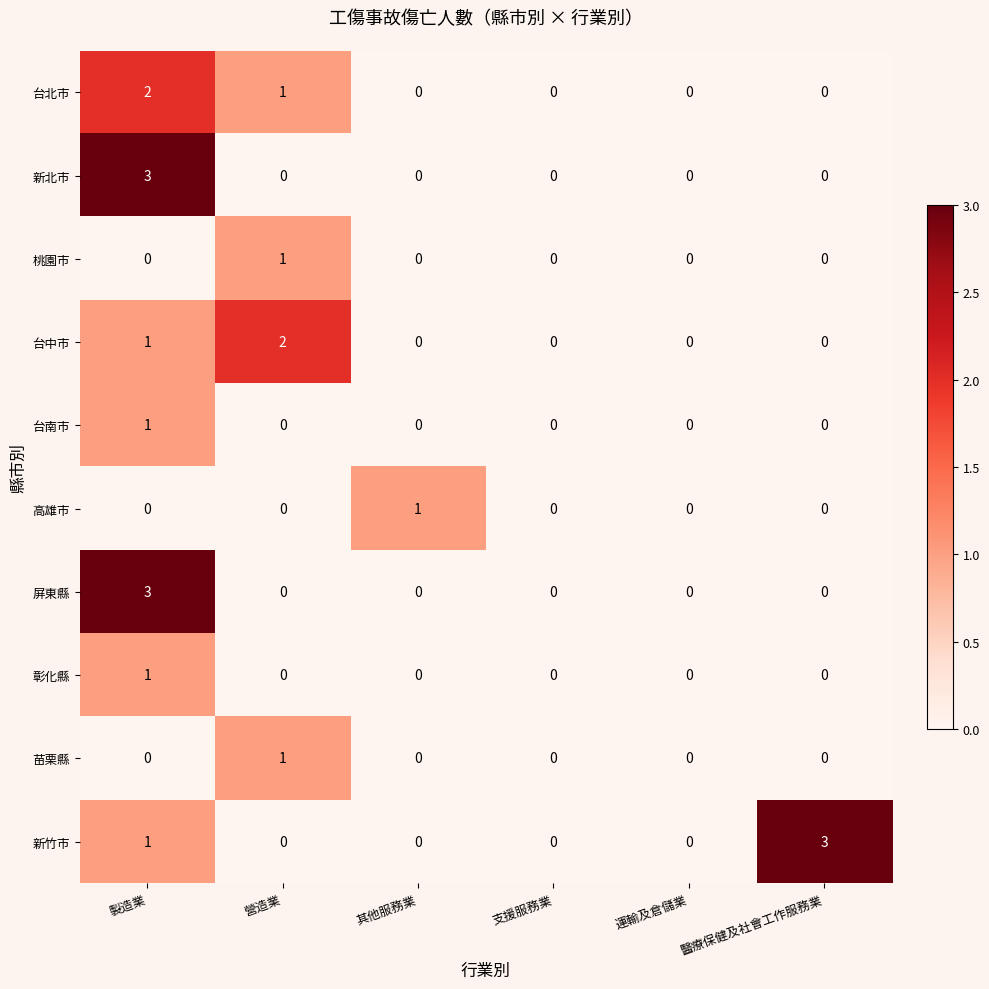

Is it true that 台北市 equals 1 at 其他服務業?

False